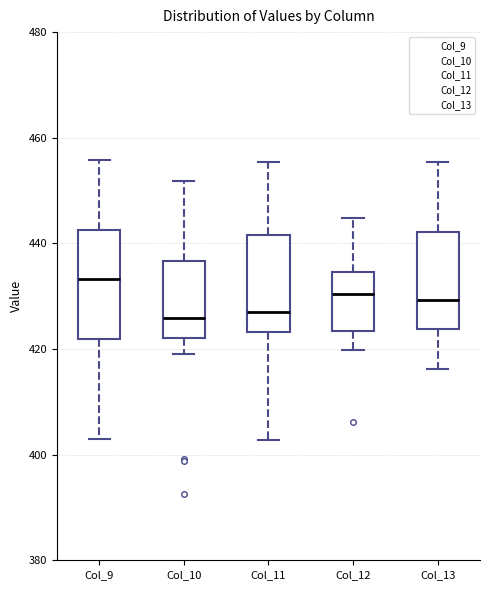

Reading left to right, read every box against the y-axis: the position of its median line, the range the box covers, and the ends of its whiskers. The values are not printed on the chart, so give them approximately, as read against the axis.

Col_9: median 434, box 422 to 442, whiskers 404 to 456
Col_10: median 426, box 422 to 436, whiskers 420 to 452
Col_11: median 428, box 424 to 442, whiskers 402 to 456
Col_12: median 430, box 424 to 434, whiskers 420 to 444
Col_13: median 430, box 424 to 442, whiskers 416 to 456